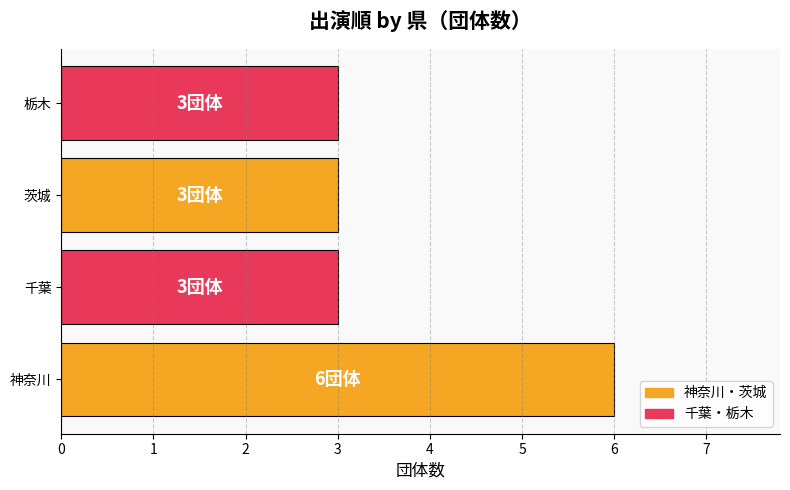

What value does the data have at 茨城?

3